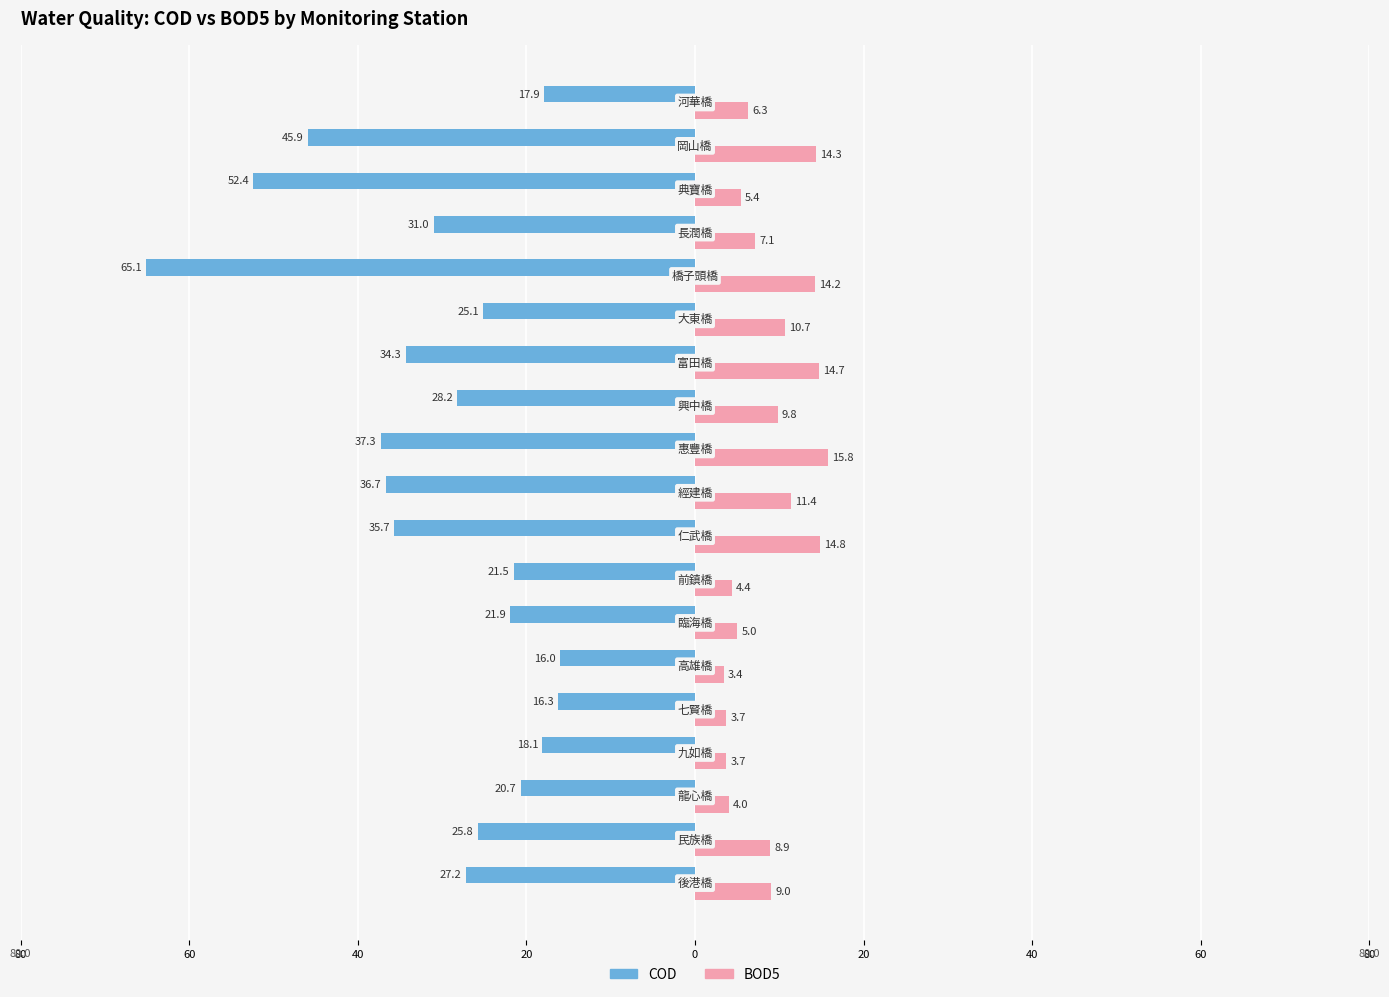

Reading left to right, list all the values displayed in this chart.

COD: -27.2	-25.8	-20.7	-18.1	-16.3	-16.0	-21.9	-21.5	-35.7	-36.7	-37.3	-28.2	-34.3	-25.1	-65.1	-31.0	-52.4	-45.9	-17.9
BOD5: 9.0	8.9	4.0	3.7	3.7	3.4	5.0	4.4	14.8	11.4	15.8	9.8	14.7	10.7	14.2	7.1	5.4	14.3	6.3